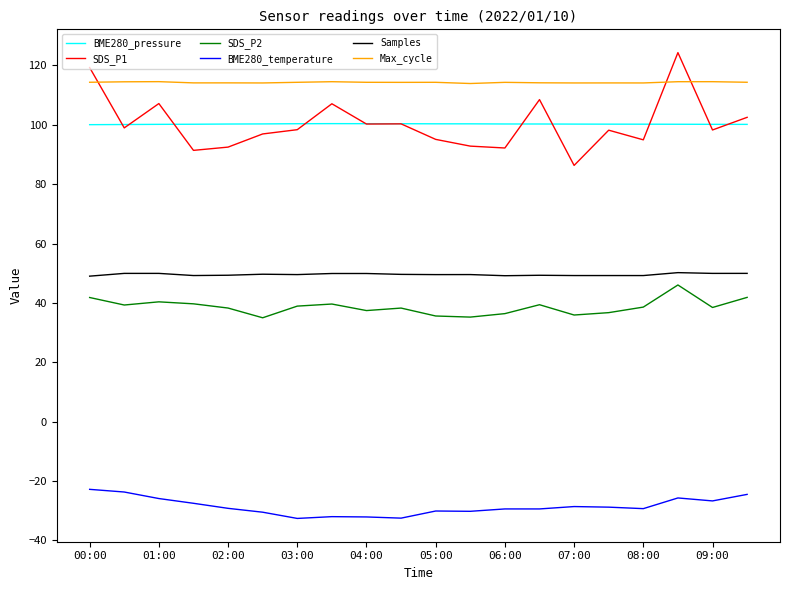

What is the smallest value displayed?

-32.6